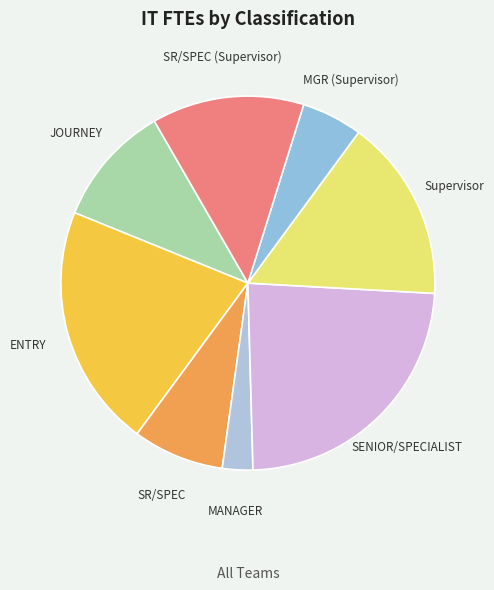

How many slices are in this pie chart?

8